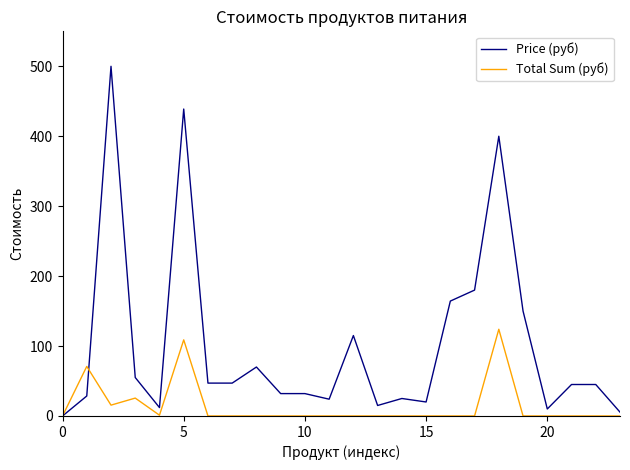

Rank the series by their average value, from highest to lowest.

Price (руб), Total Sum (руб)